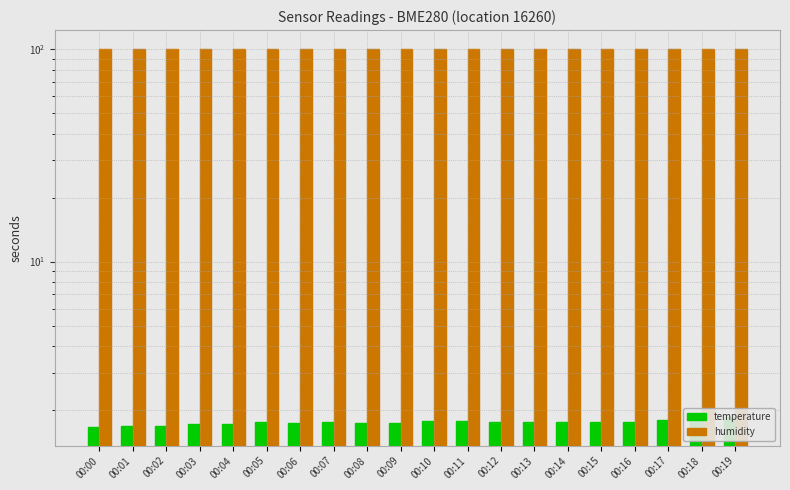

Rank the series by their average value, from lowest to highest.

temperature, humidity